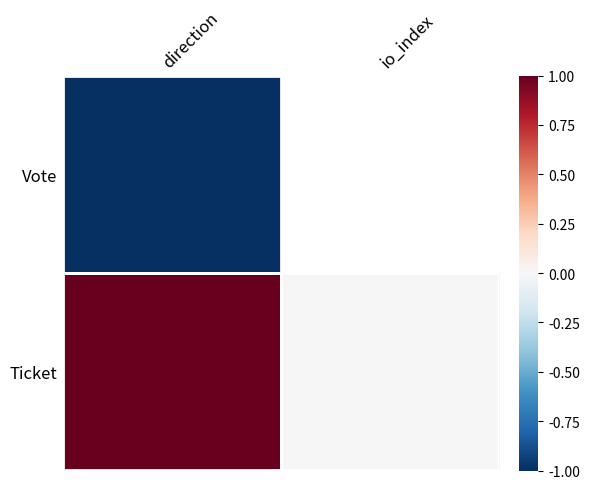

At which category is the sum across all series the highest?

direction